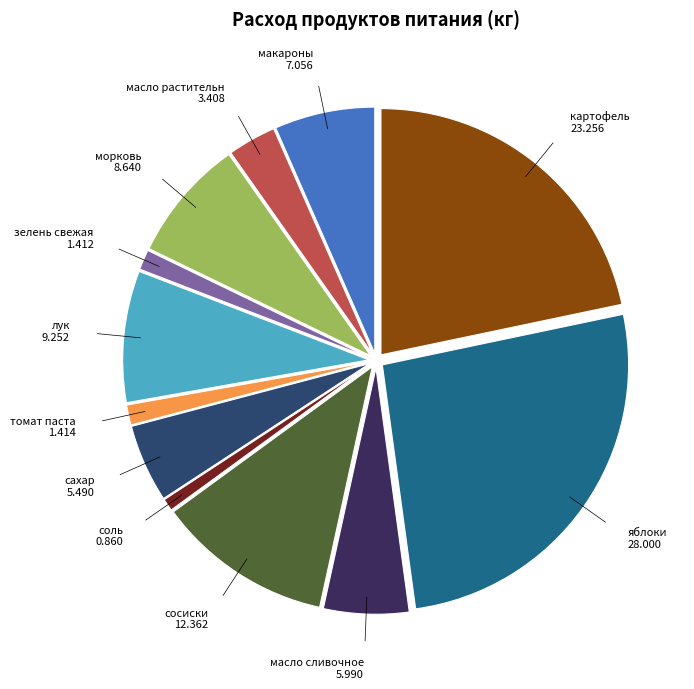

How many segments does this pie chart have?

12